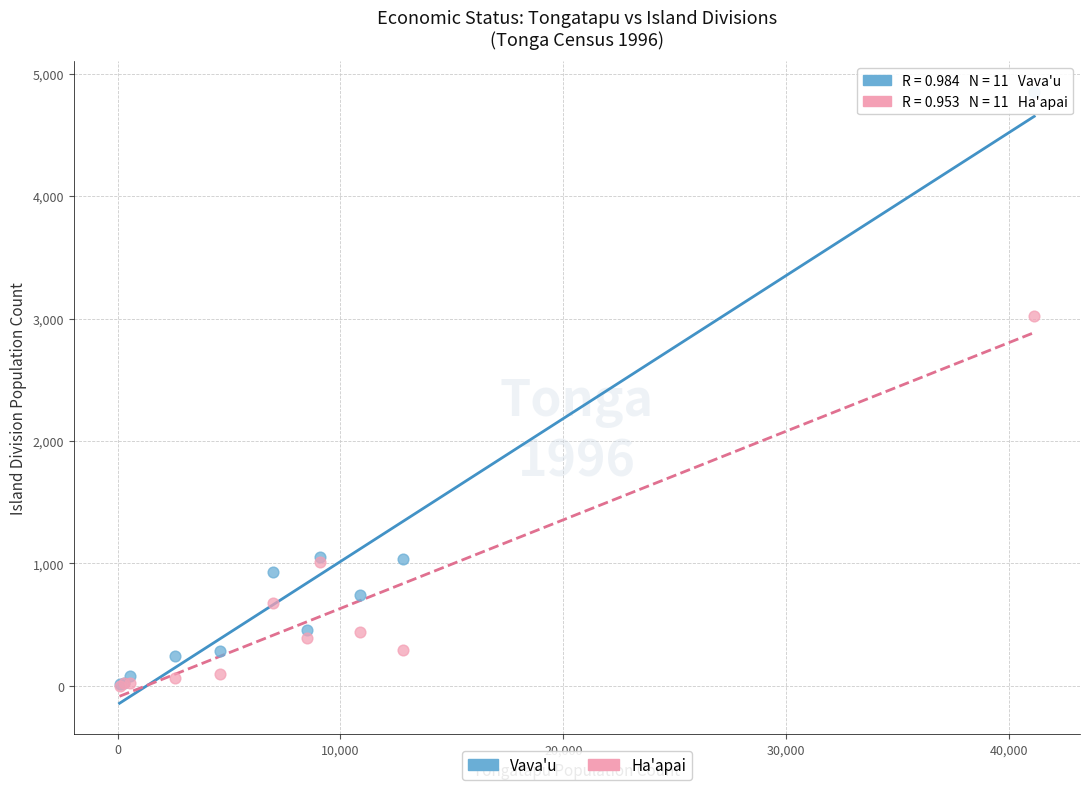

Which series reaches the maximum Y coordinate?

Vava'u